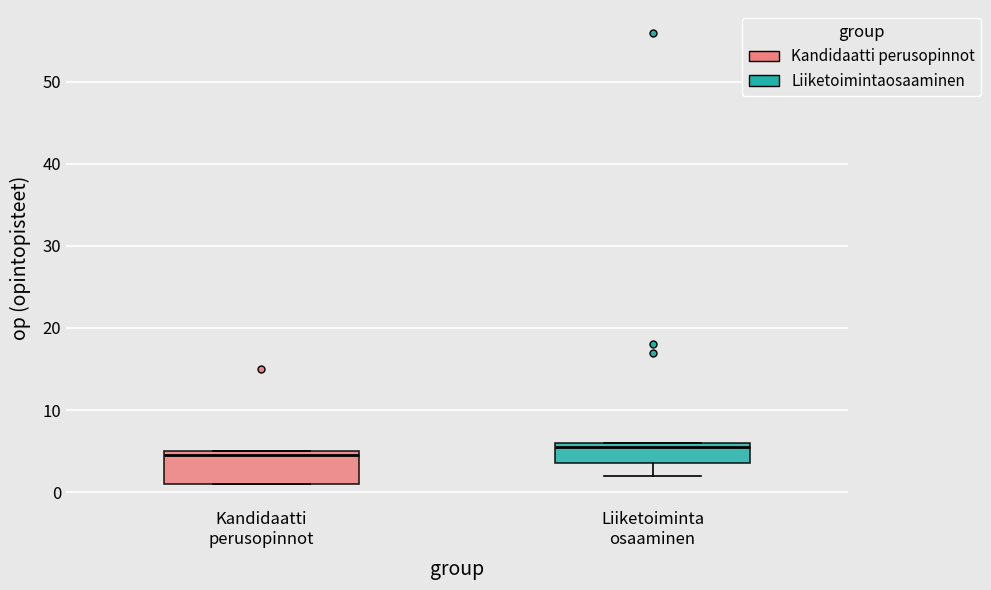

Which box is the tallest, from its lower edge to its upper edge?

Kandidaatti perusopinnot